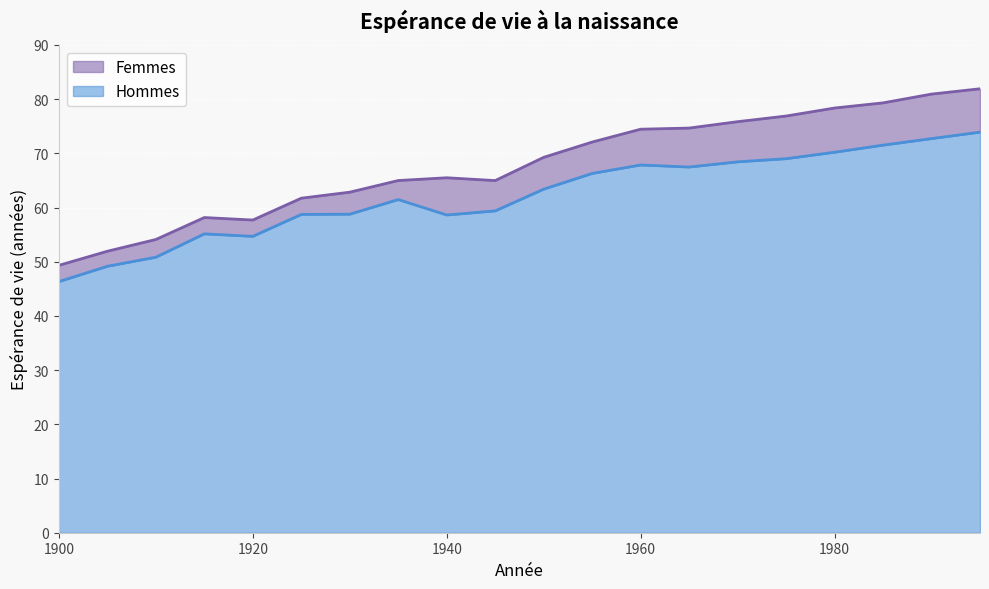

Reading left to right, what are all the values shown in this chart?

Femmes: 49.3	51.9	54.1	58.2	57.7	61.7	62.8	65.0	65.5	65.0	69.3	72.1	74.5	74.7	75.8	76.9	78.4	79.3	80.9	81.9
Hommes: 46.3	49.2	50.8	55.1	54.7	58.7	58.8	61.5	58.6	59.4	63.4	66.3	67.9	67.5	68.4	69.0	70.2	71.5	72.7	73.9